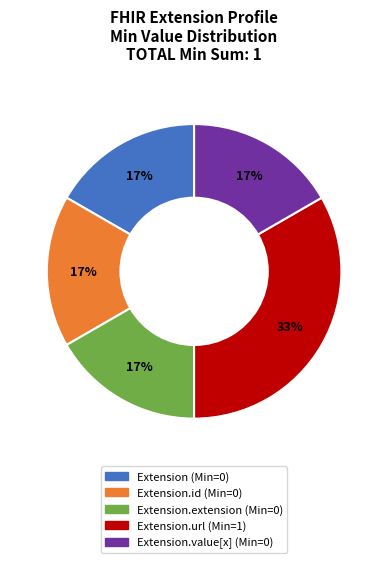

Is there a majority slice in this chart?

No